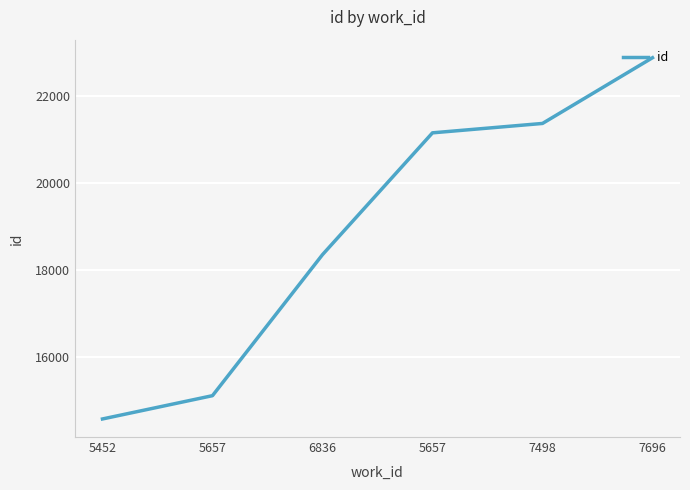

What is the difference between the second highest and second lowest values?

6263